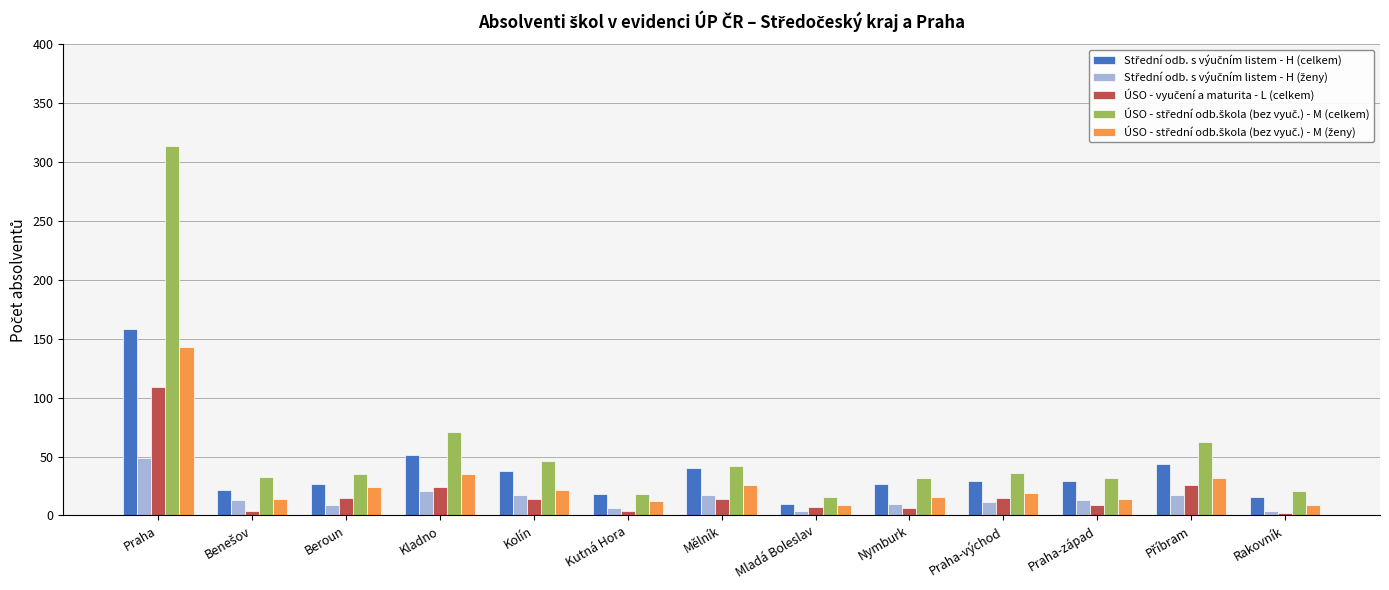

What is the total value across all series at Praha?

773